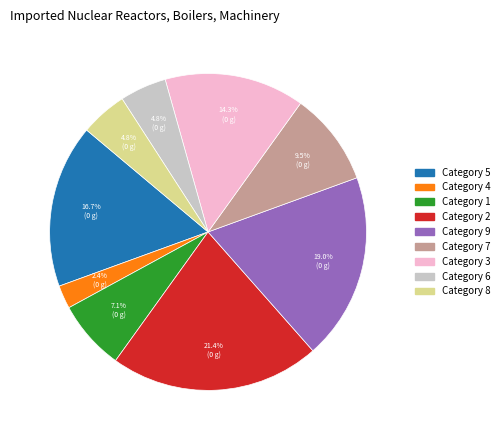

How many slices are in this pie chart?

9